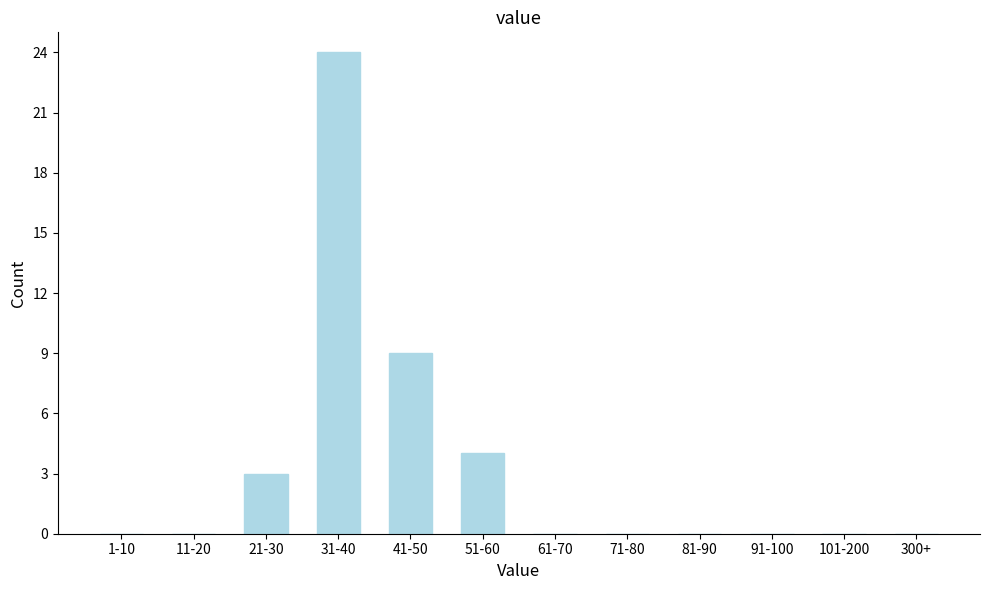

Reading right to left, list all the values displayed in this chart.

300+=0	101-200=0	91-100=0	81-90=0	71-80=0	61-70=0	51-60=4	41-50=9	31-40=24	21-30=3	11-20=0	1-10=0